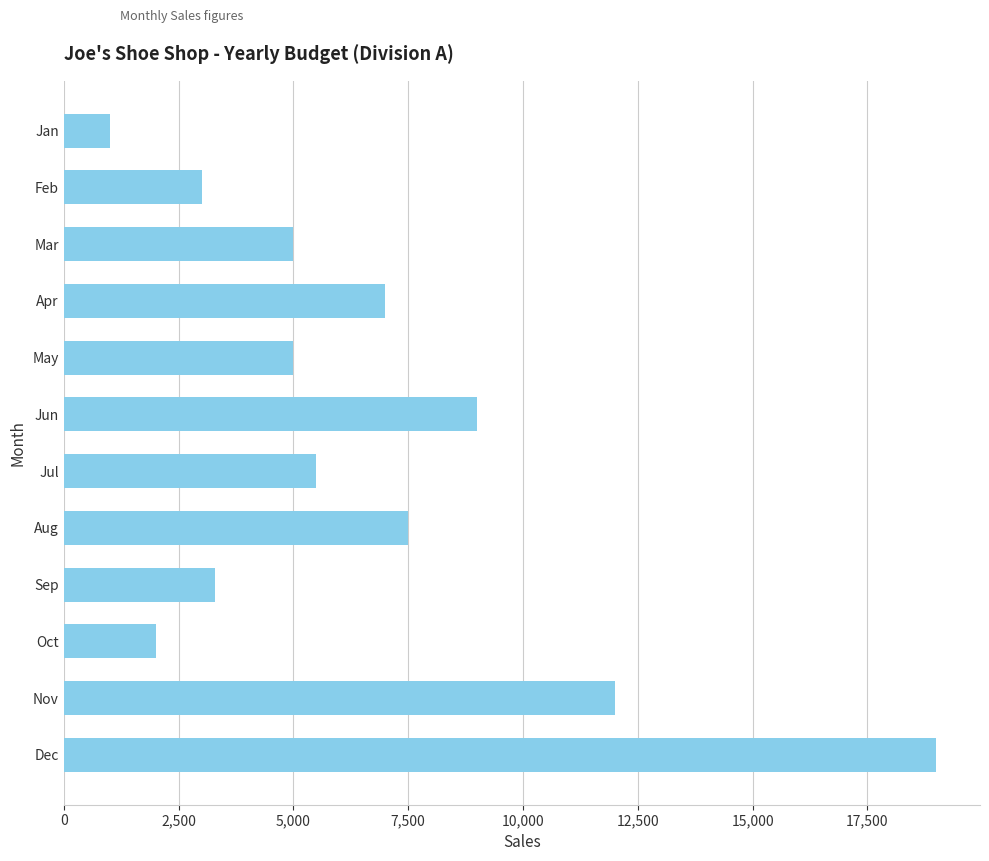

Reading bottom to top, what are all the values shown in this chart?

19000	12000	2000	3300	7500	5500	9000	5000	7000	5000	3000	1000